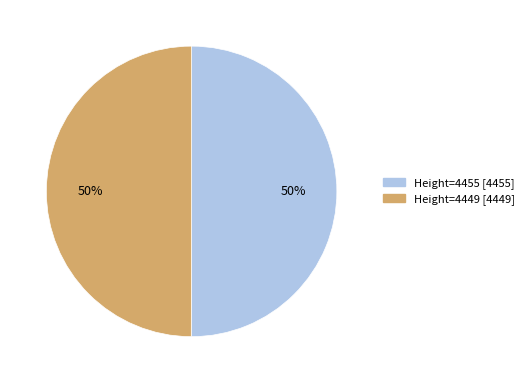

Is the sum of Height=4455 and Height=4449 greater than half?

Yes